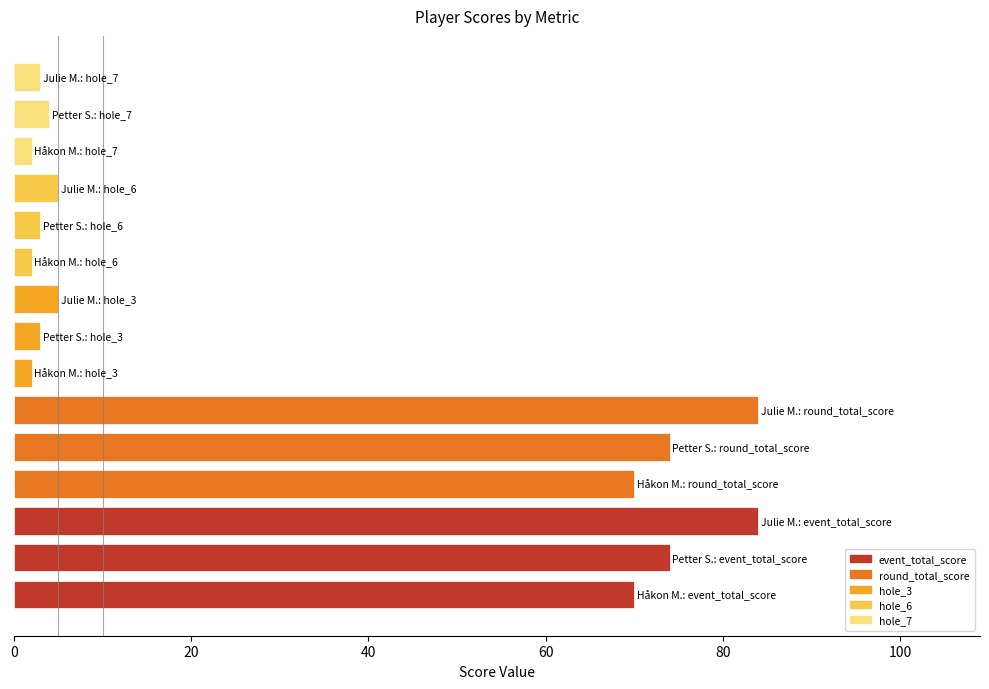

What is the average value?

32